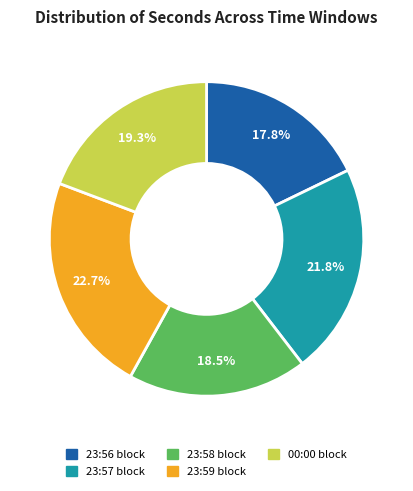

Does any single category account for the majority?

No